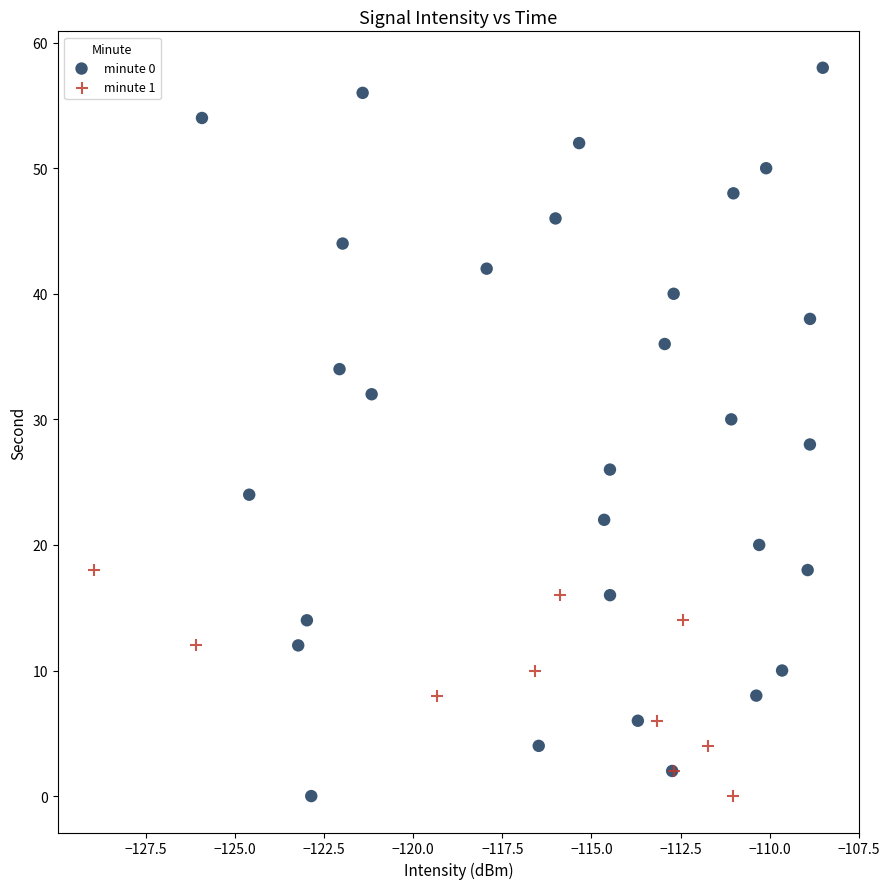

Which series has the widest spread of Y values?

minute 0